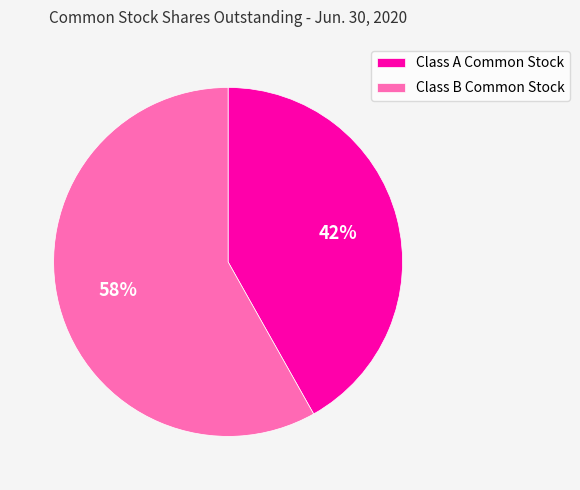

Is the sum of Class A Common Stock and Class B Common Stock greater than half?

Yes